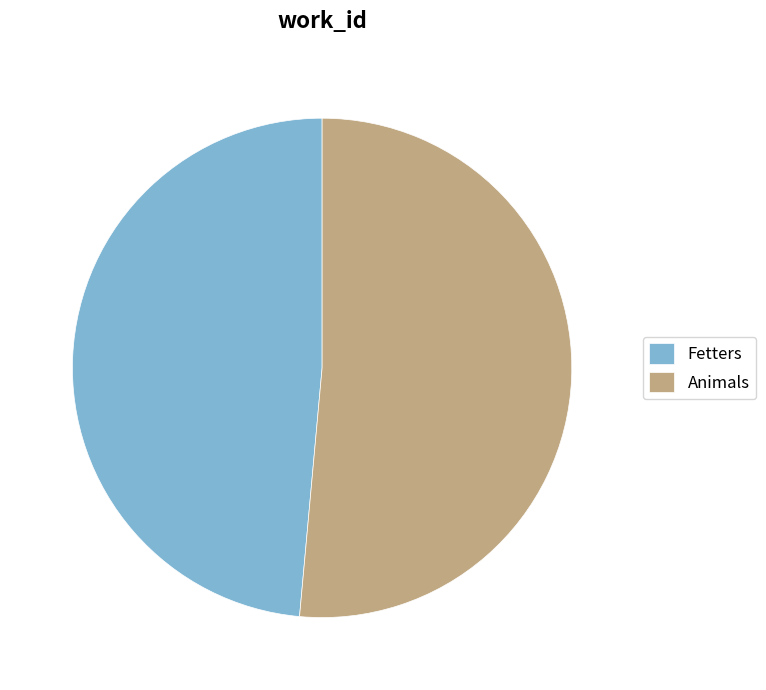

Is it true that Animals is 65% of the pie?

False